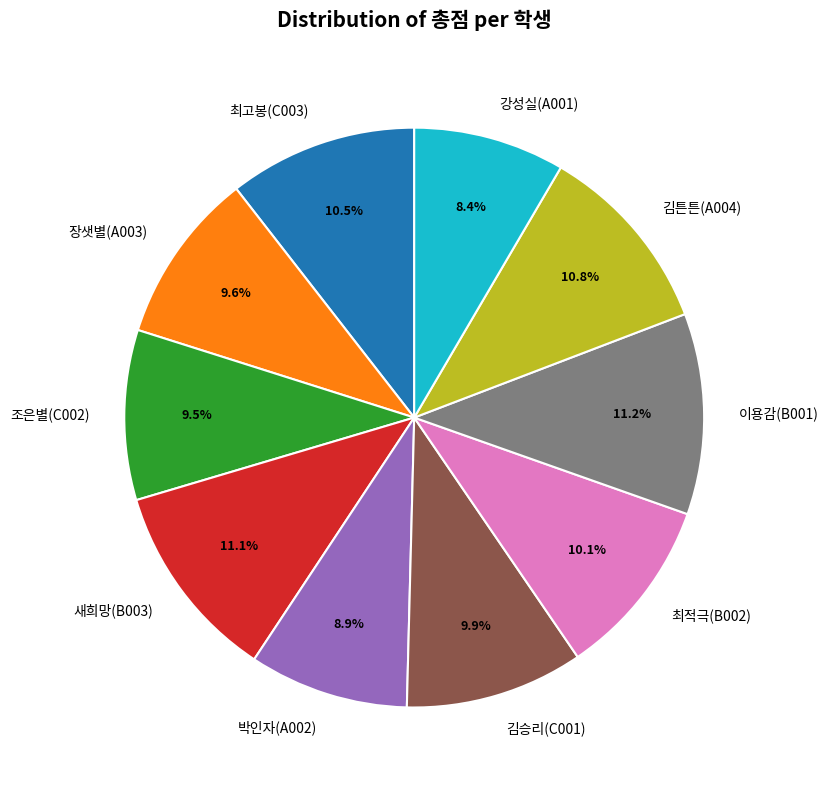

To the nearest percent, what is the average slice percentage?

10%